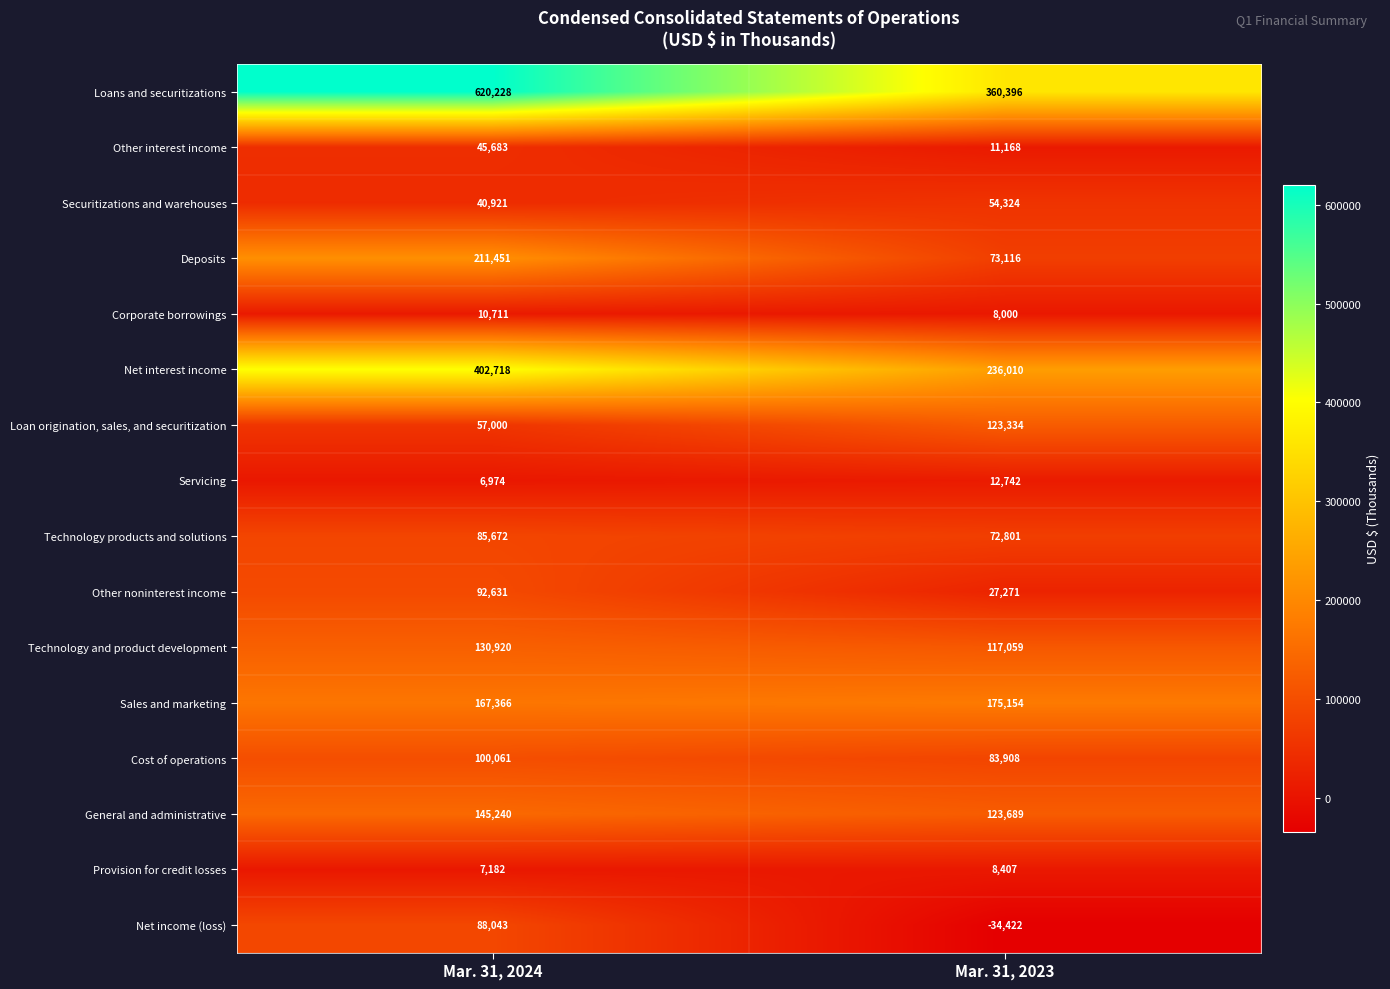

At which label does Provision for credit losses reach its peak?

Mar. 31, 2023